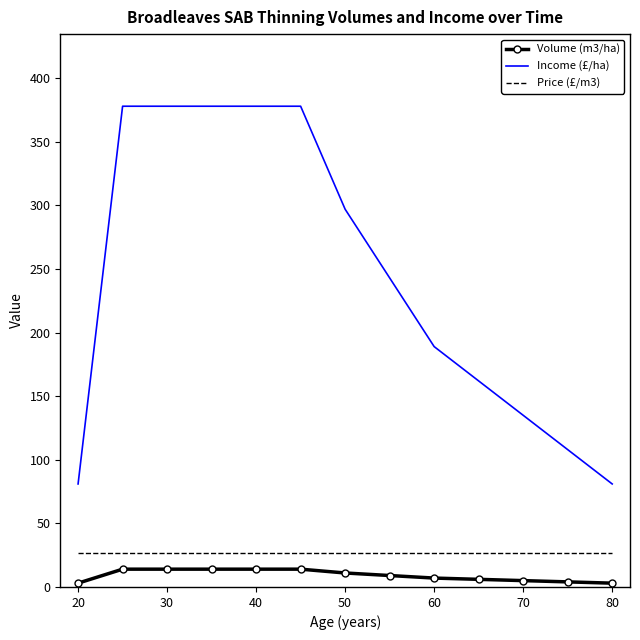

What is the maximum value for Income (£/ha)?

378